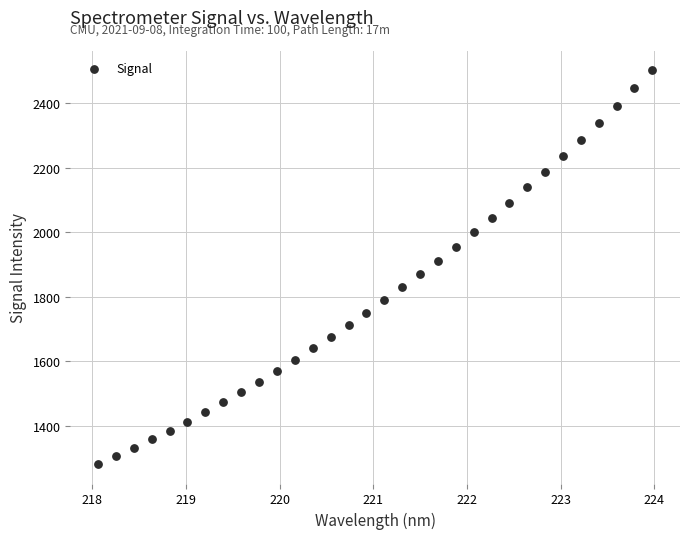

What is the range of X values (max minus min)?

5.9